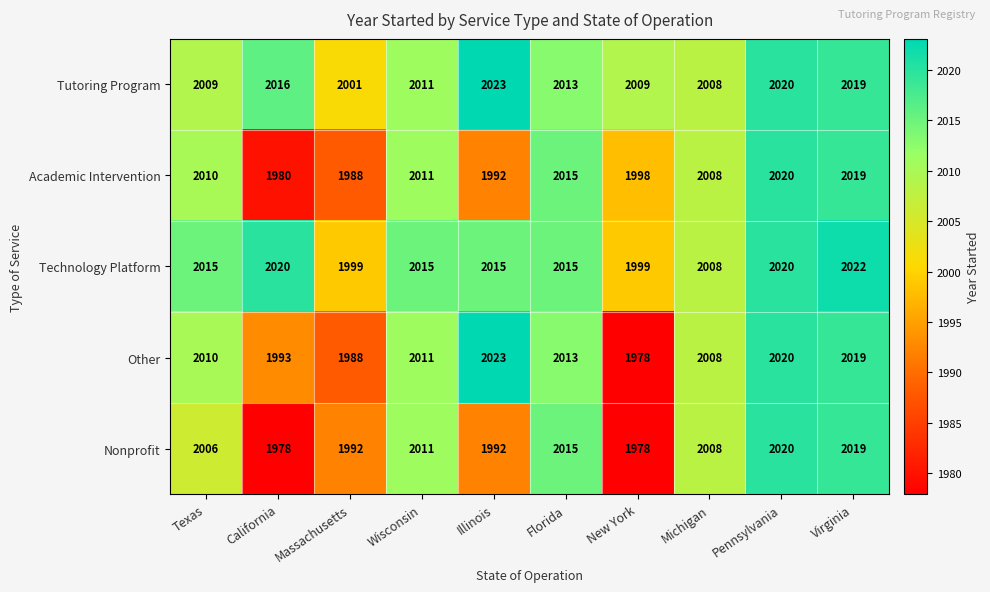

List the labels in order of Academic Intervention value, smallest first.

California, Massachusetts, Illinois, New York, Michigan, Texas, Wisconsin, Florida, Virginia, Pennsylvania